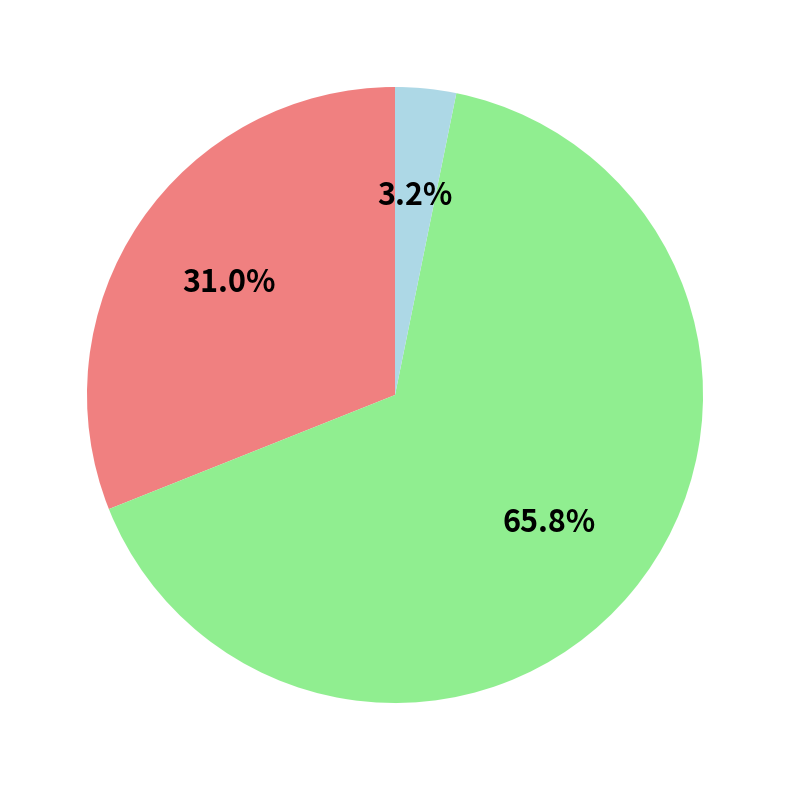

Is there any slice that represents more than half of the pie?

Yes